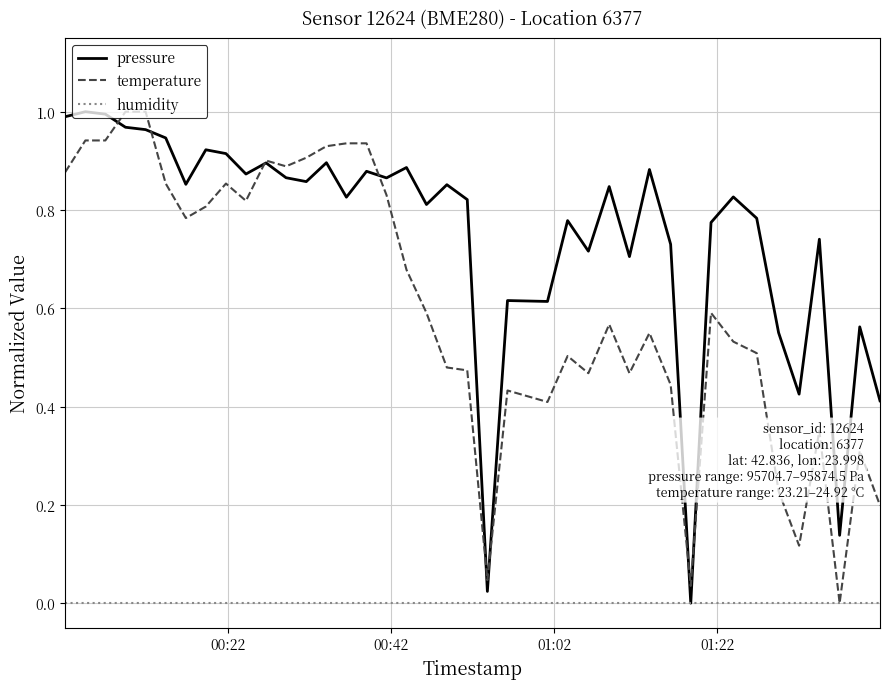

True or false: temperature and pressure cross at least once.

True